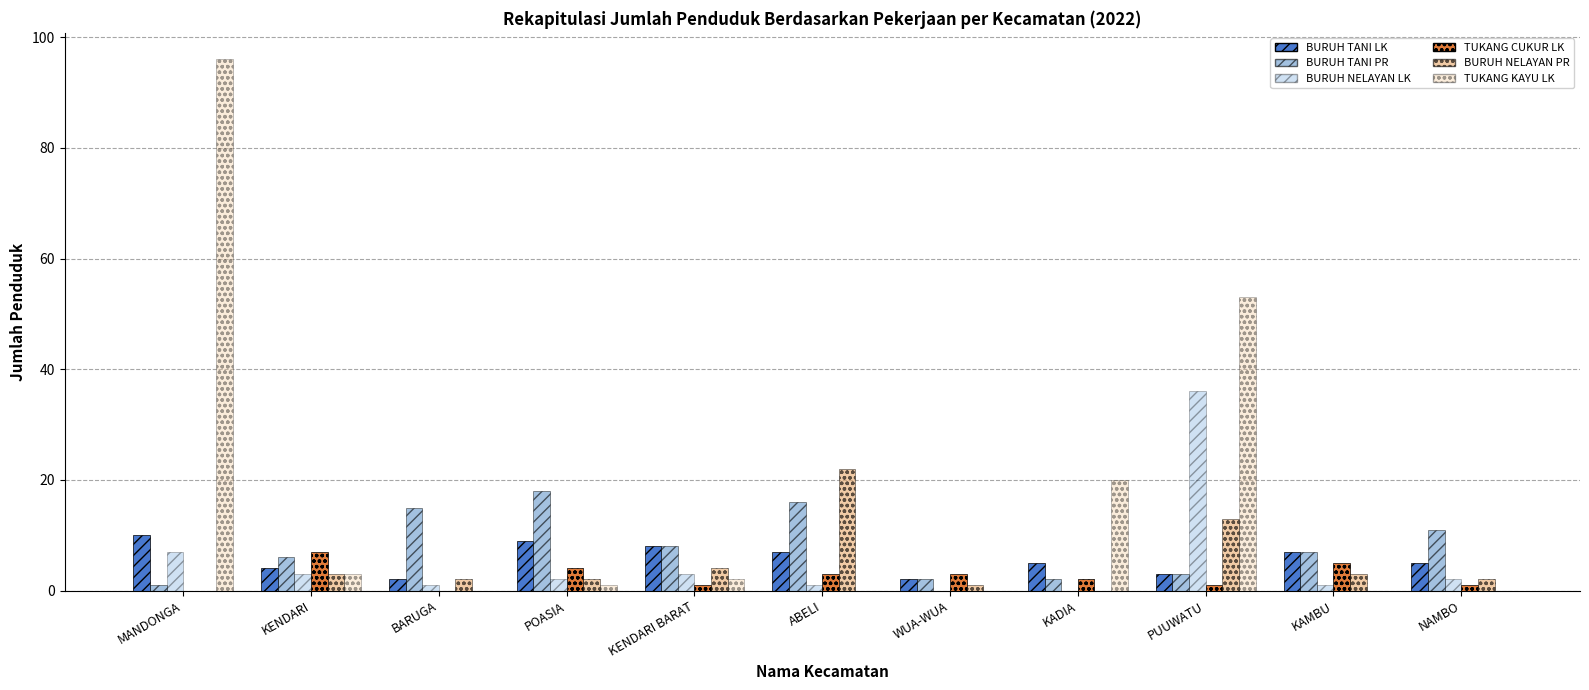

Are the bars grouped side by side (vs. stacked)?

Yes